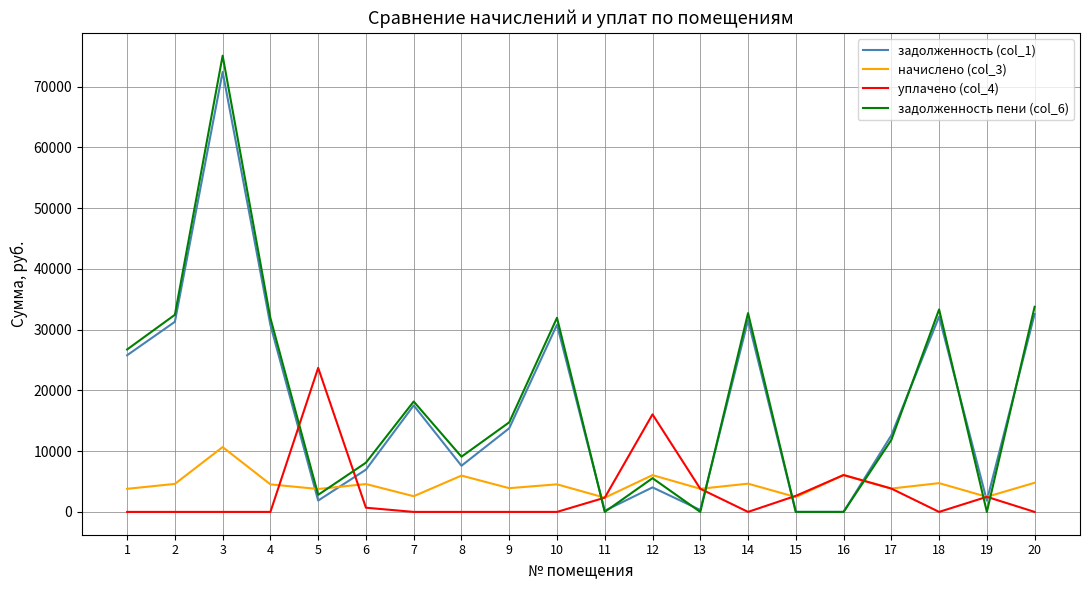

Which series has the largest range (max minus min)?

задолженность пени (col_6)